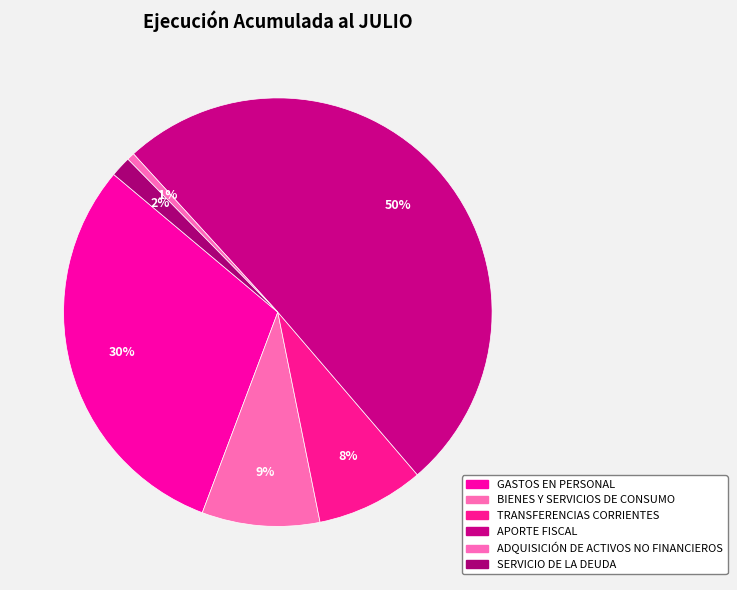

How many segments does this pie chart have?

6